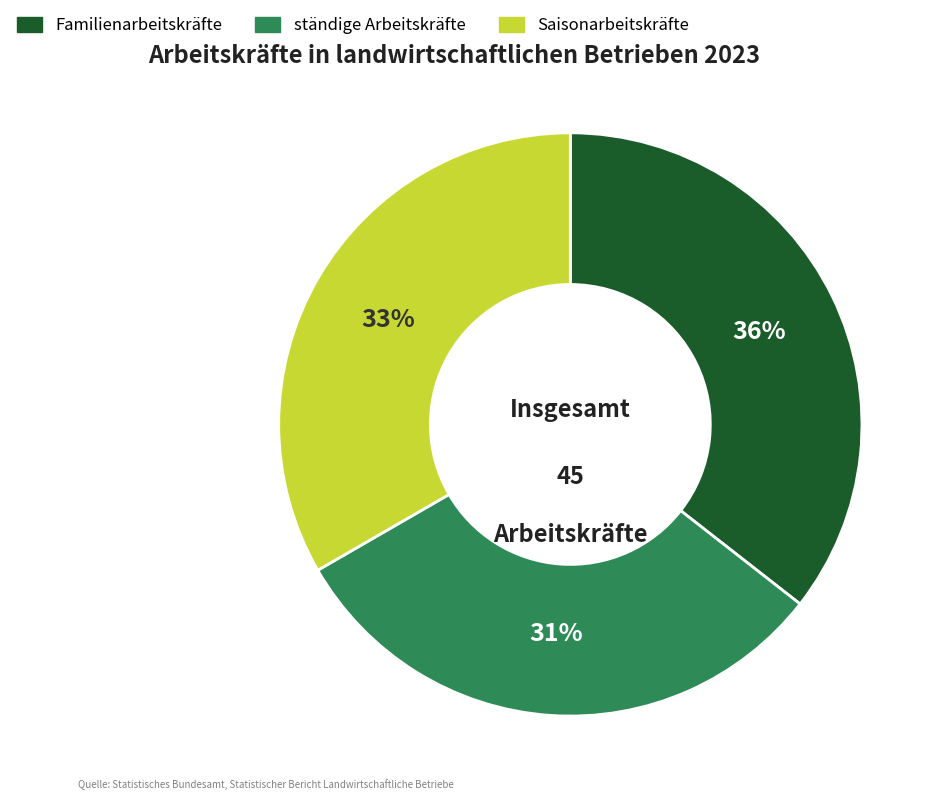

To the nearest percent, what percentage of the pie is Familienarbeitskräfte?

36%